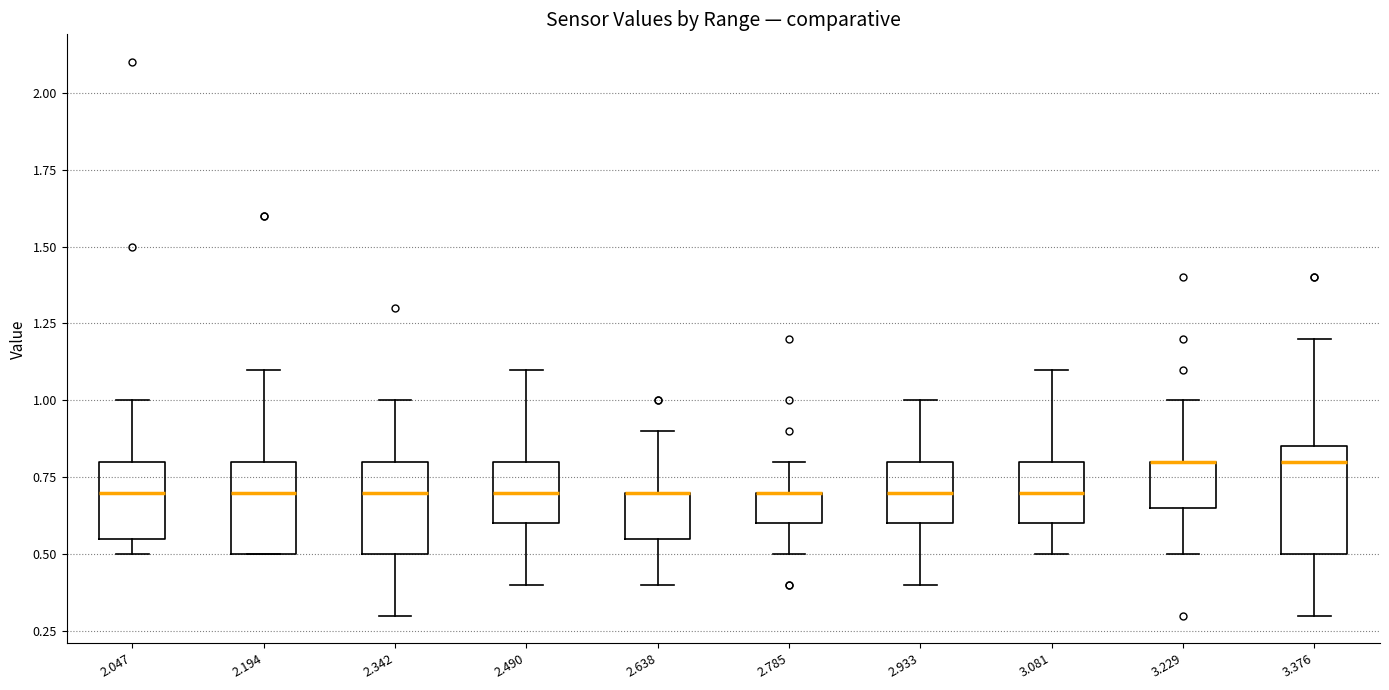

Where is the upper edge of the box at x = 2.342 on the y-axis? The values are not printed on the chart, so give them approximately, as read against the axis.

0.80